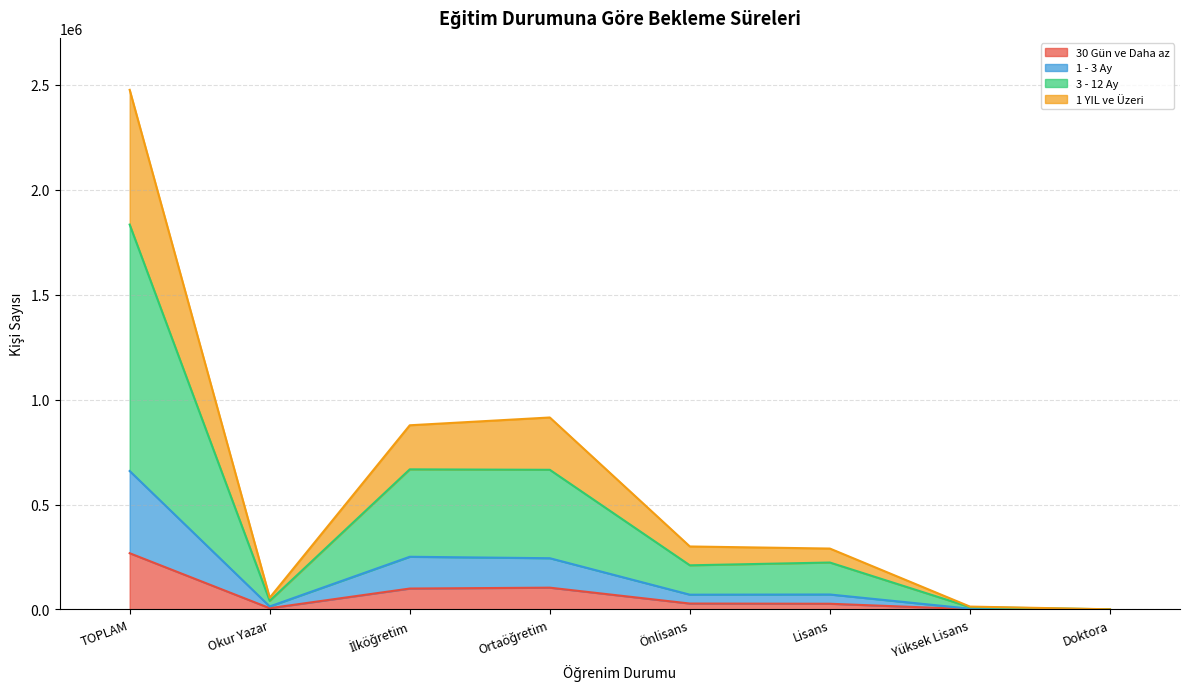

At which category is the sum across all series the highest?

TOPLAM